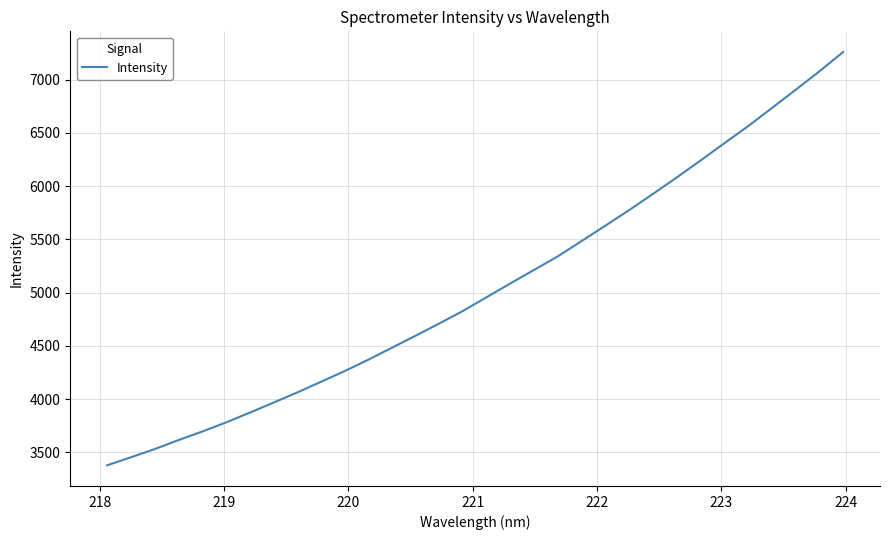

Does the chart have visible grid lines?

Yes